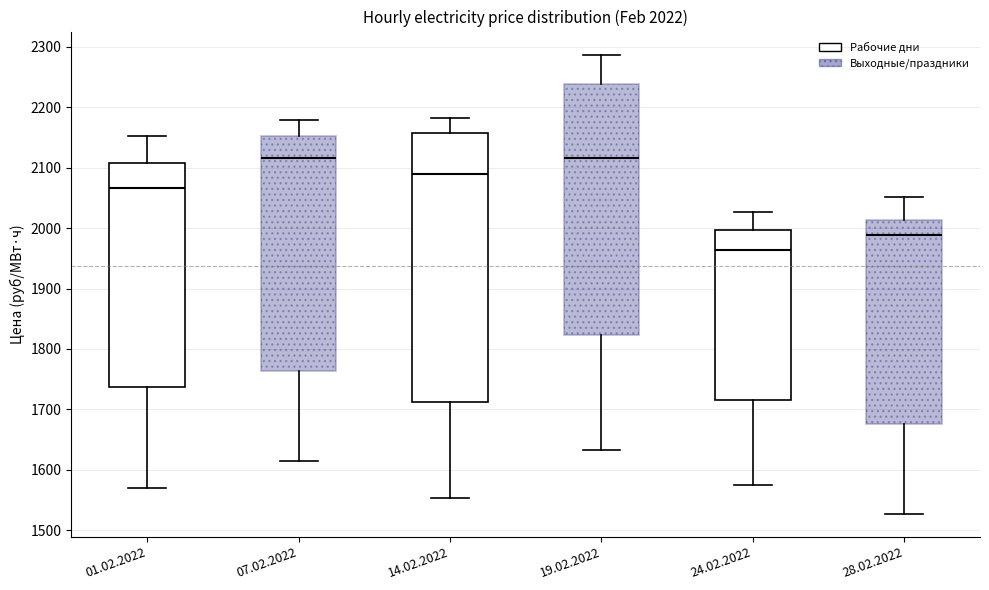

Which box is the tallest, from its lower edge to its upper edge?

14.02.2022